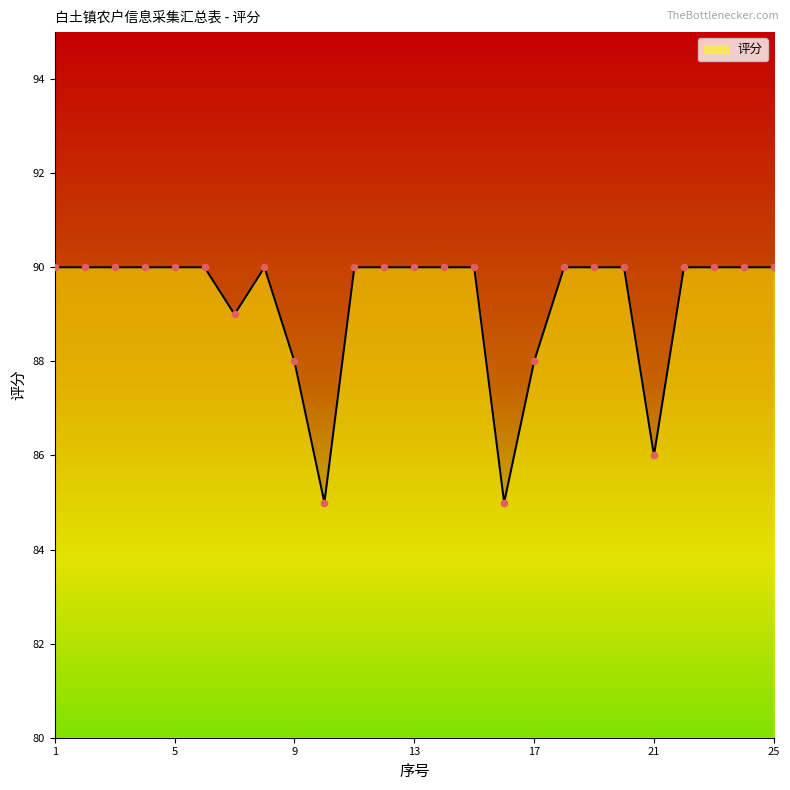

What is the difference between the maximum and minimum values?

5